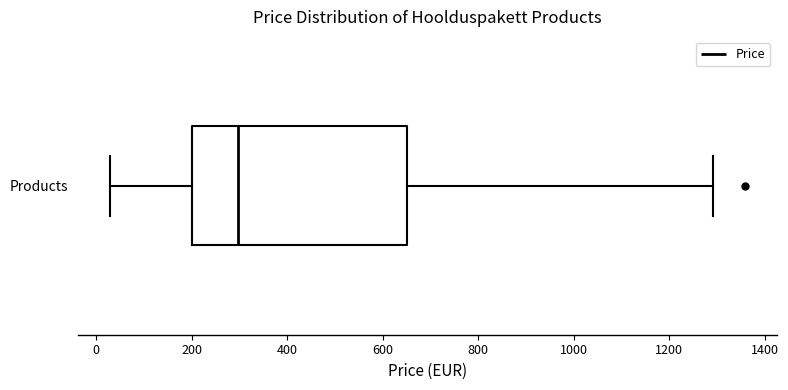

Where is the left edge of the box for Products on the x-axis? The values are not printed on the chart, so give them approximately, as read against the axis.

200